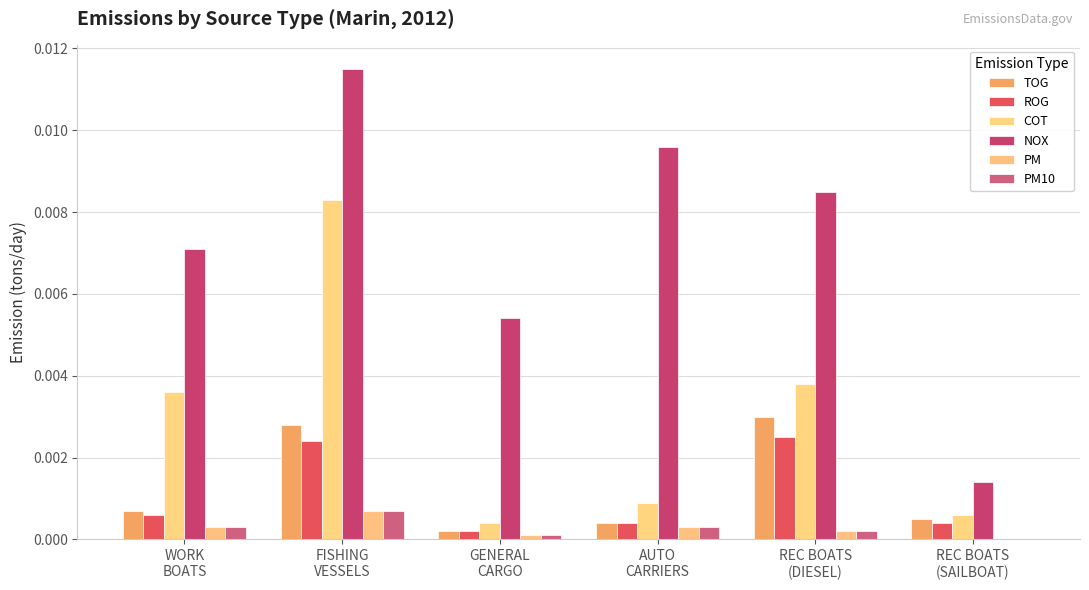

Are the bars horizontal?

No